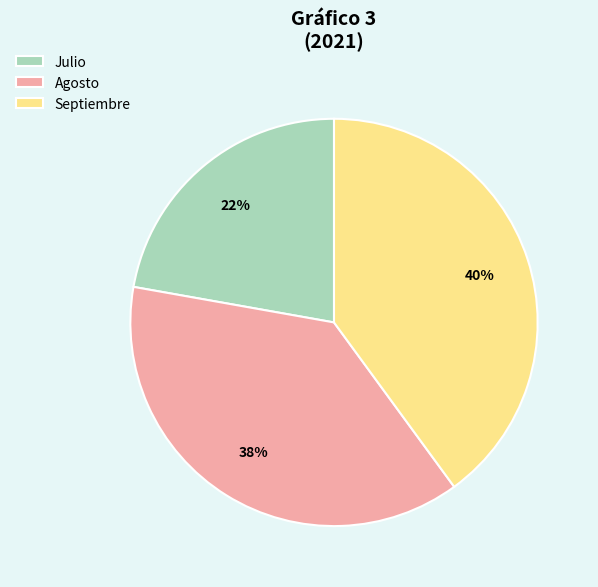

Which category has the biggest portion of the pie?

Septiembre